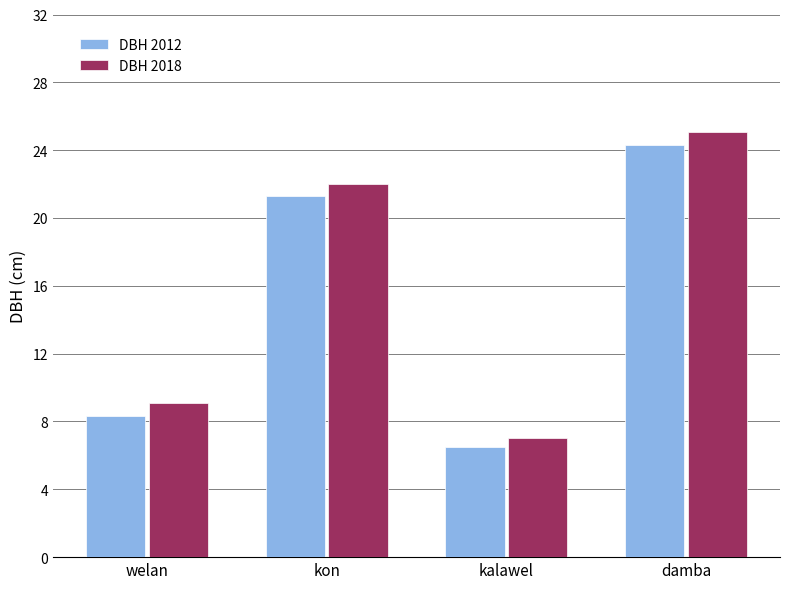

The value of DBH 2012 at kon is 21.3. True or false?

True